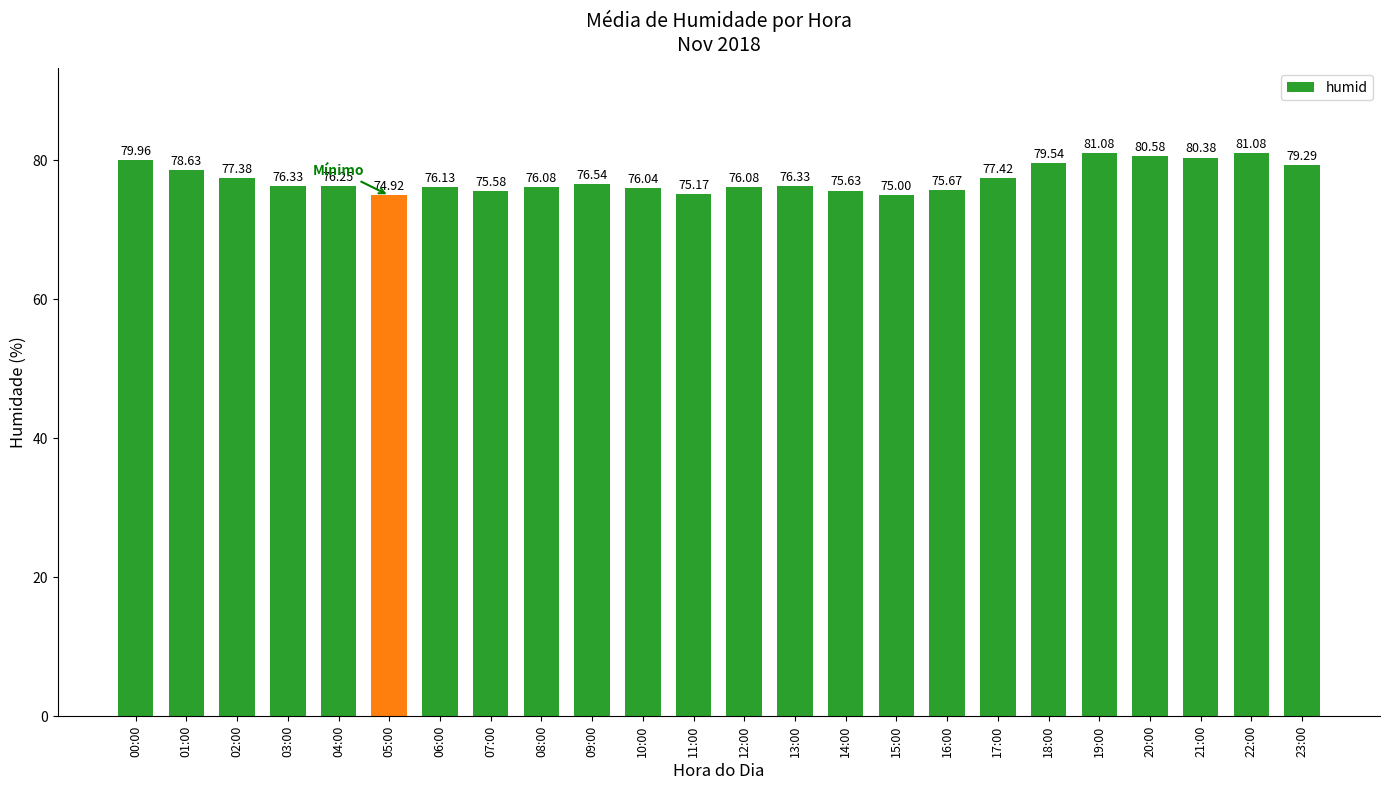

What is the difference between the values at 23:00 and 08:00?

3.2